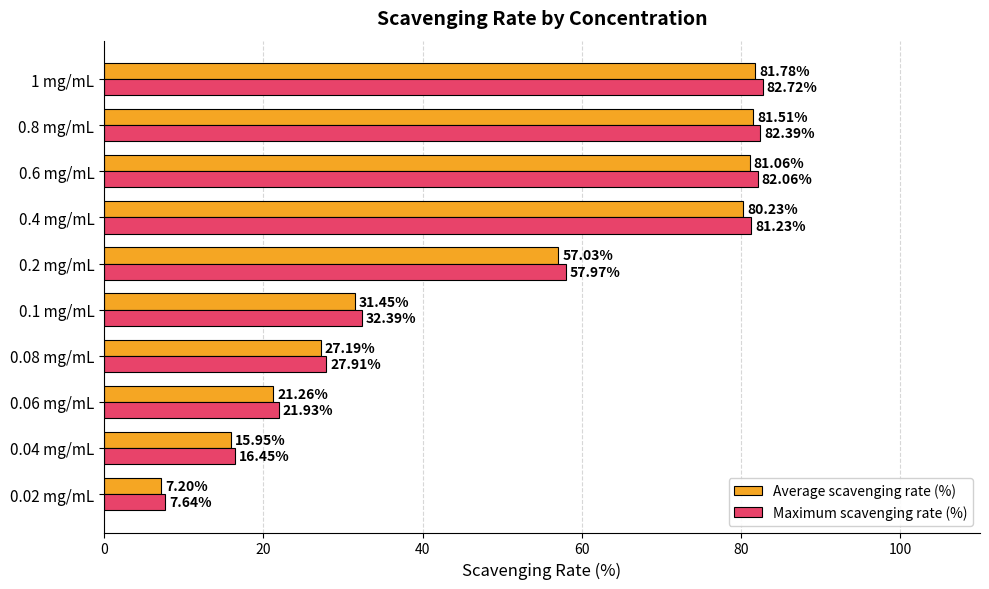

List the series in order of their overall mean, highest first.

Maximum scavenging rate (%), Average scavenging rate (%)